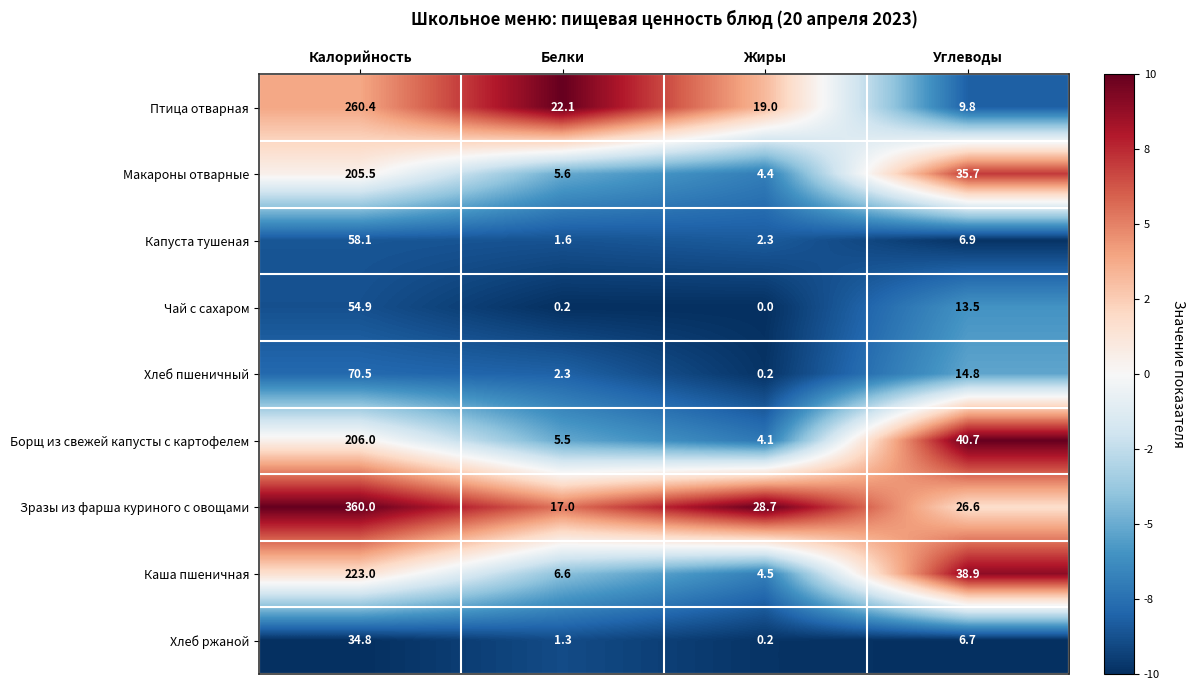

What is the highest value of the Хлеб ржаной series?

34.8